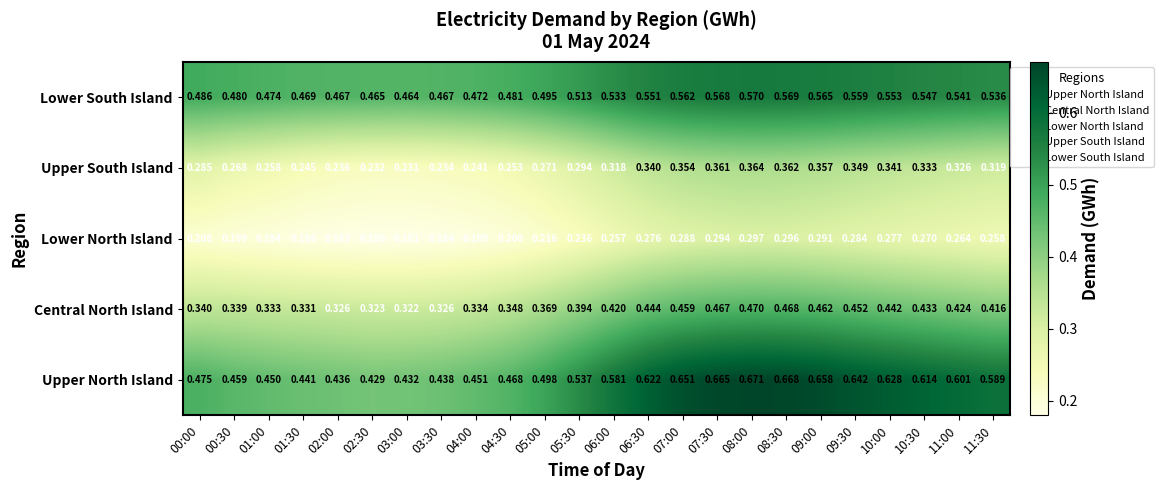

Between 00:00 and 11:00, which series saw the biggest shift?

Upper North Island